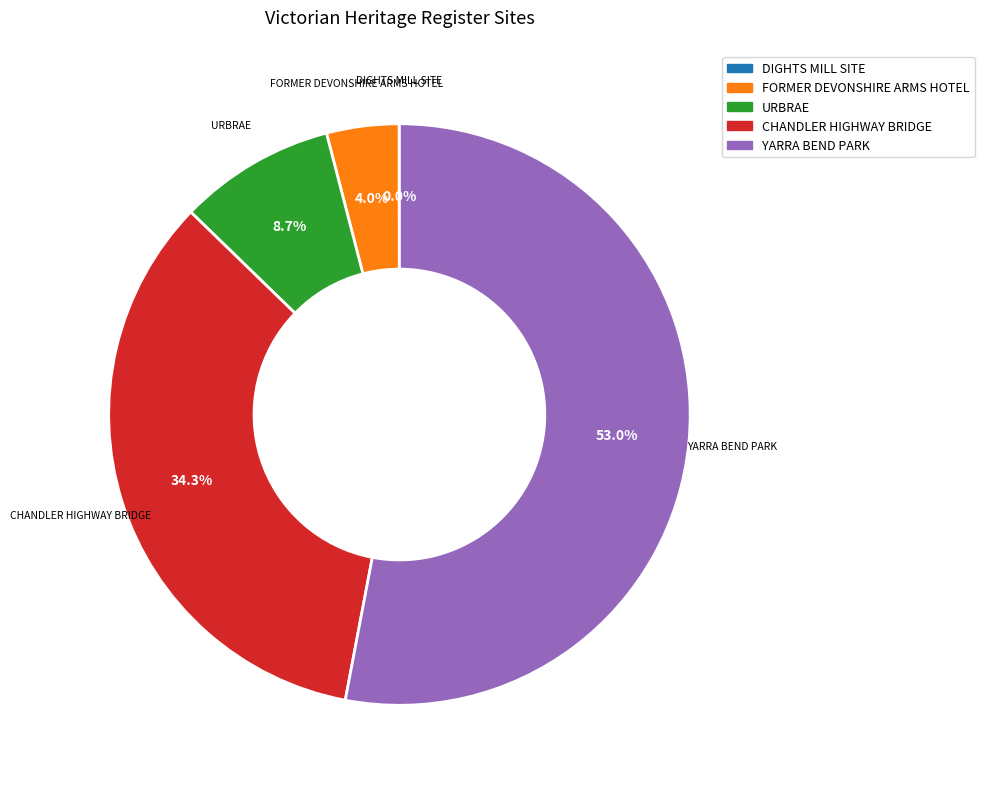

To the nearest percent, what percentage of the pie is CHANDLER HIGHWAY BRIDGE?

34%